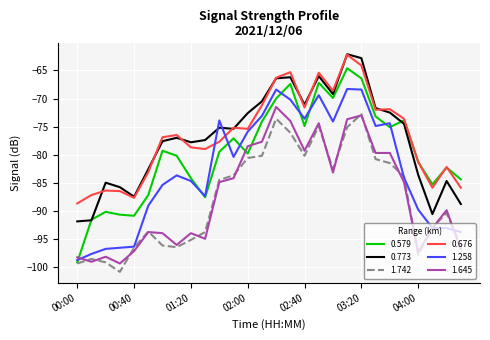

What is the smallest value displayed?

-100.9